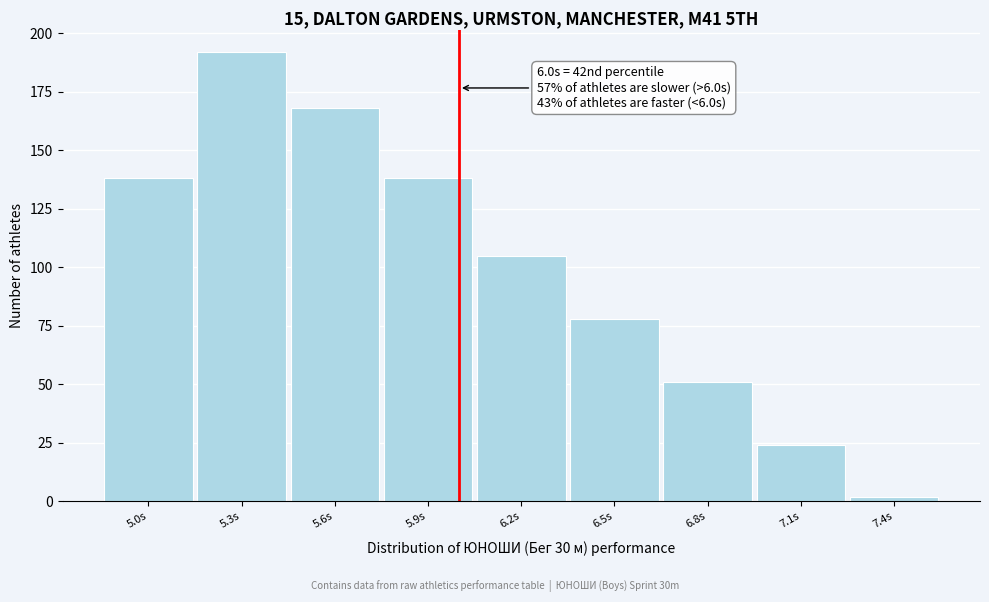

Reading left to right, list all the values displayed in this chart.

5.0s=138	5.3s=192	5.6s=168	5.9s=138	6.2s=105	6.5s=78	6.8s=51	7.1s=24	7.4s=2